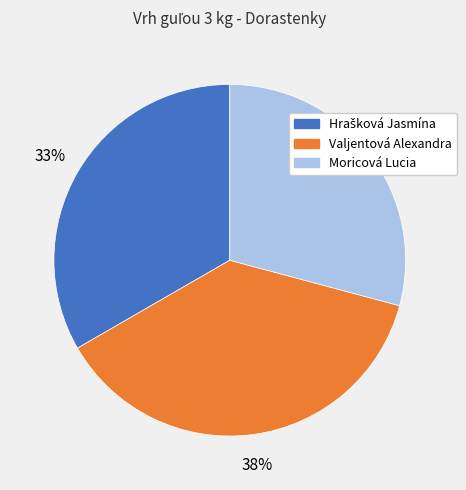

How many segments does this pie chart have?

3